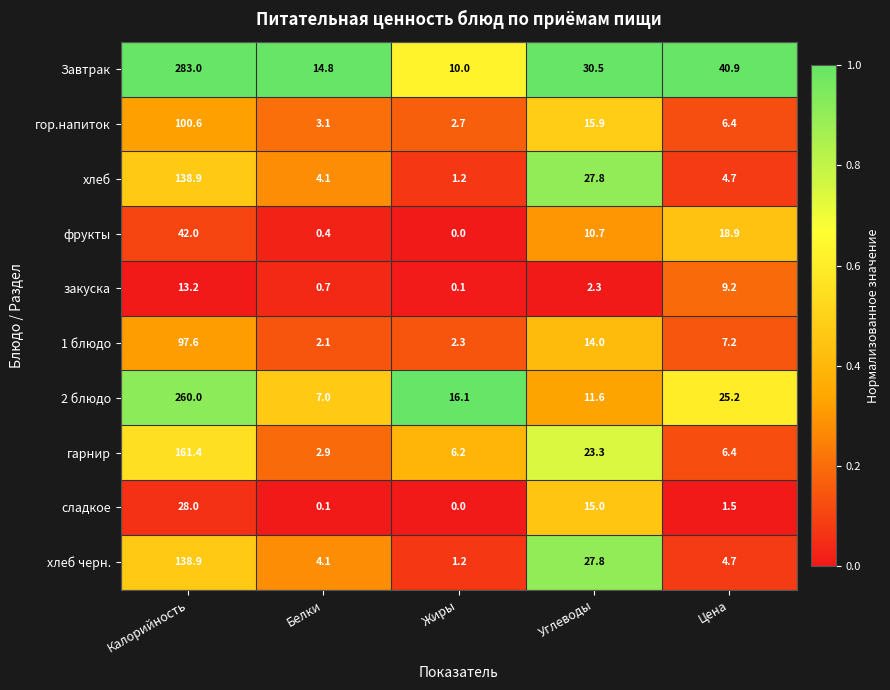

At which label is Завтрак closest to 146?

Цена